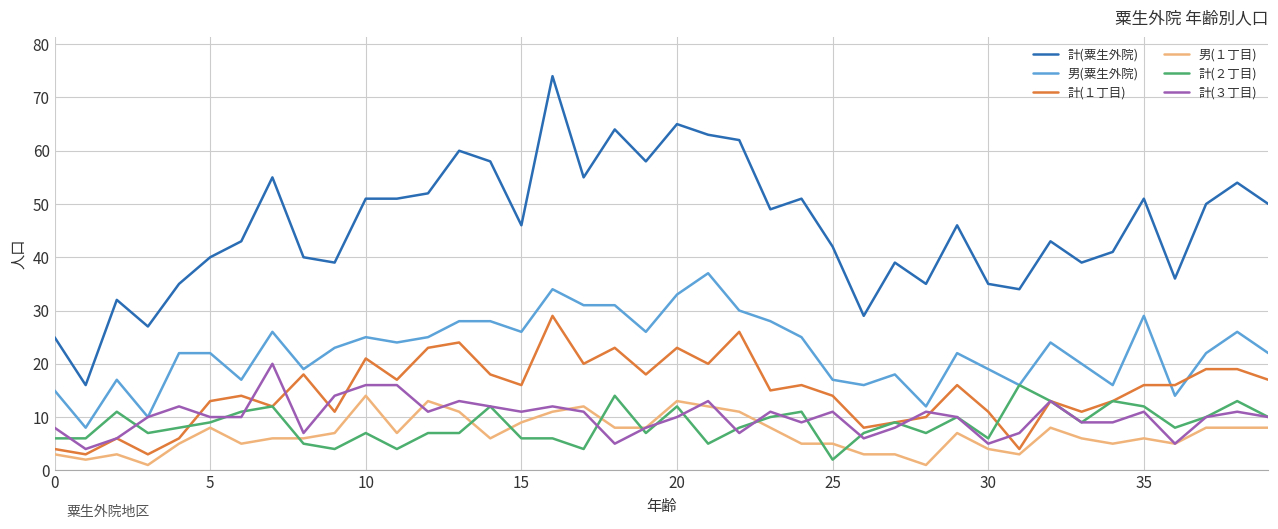

Which series has the largest range (max minus min)?

計(粟生外院)